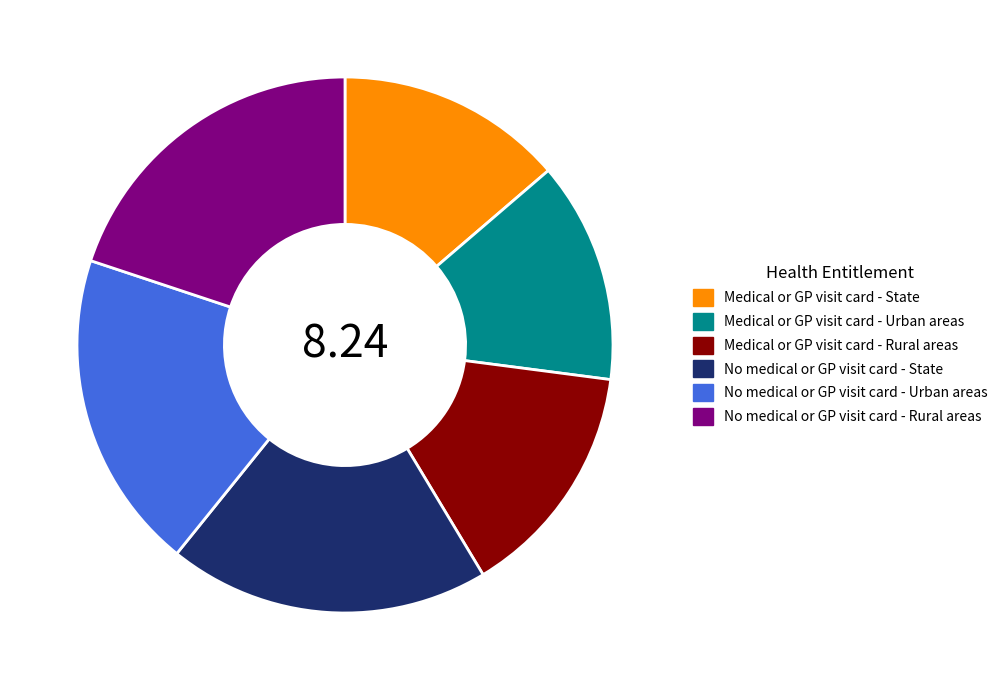

Do Medical or GP visit card - State and No medical or GP visit card - Urban areas together represent more than half of the pie?

No